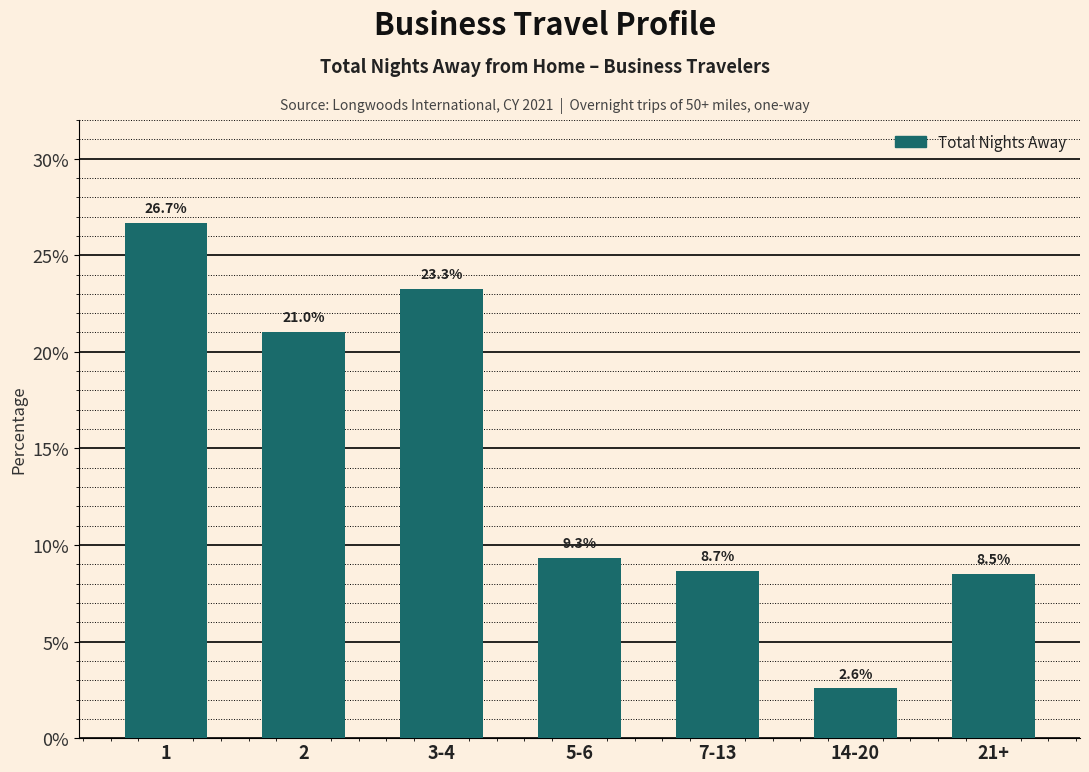

Reading left to right, extract all data points from this chart.

1=26.7	2=21.0	3-4=23.3	5-6=9.3	7-13=8.7	14-20=2.6	21+=8.5